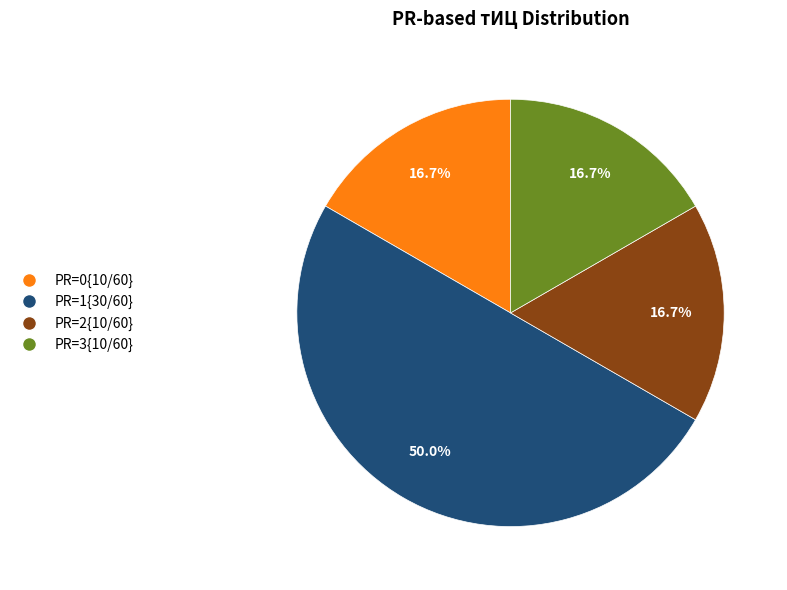

How many slices are in this pie chart?

4